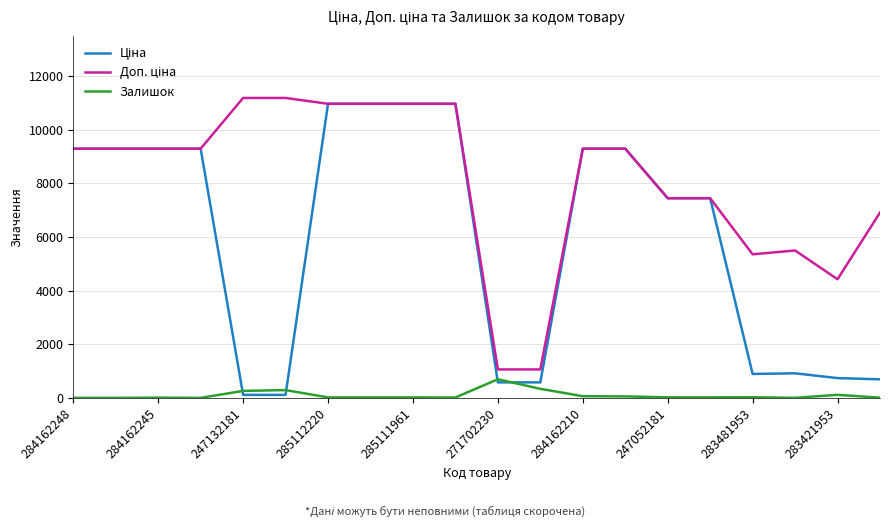

What is the highest value of the Залишок series?

694.0